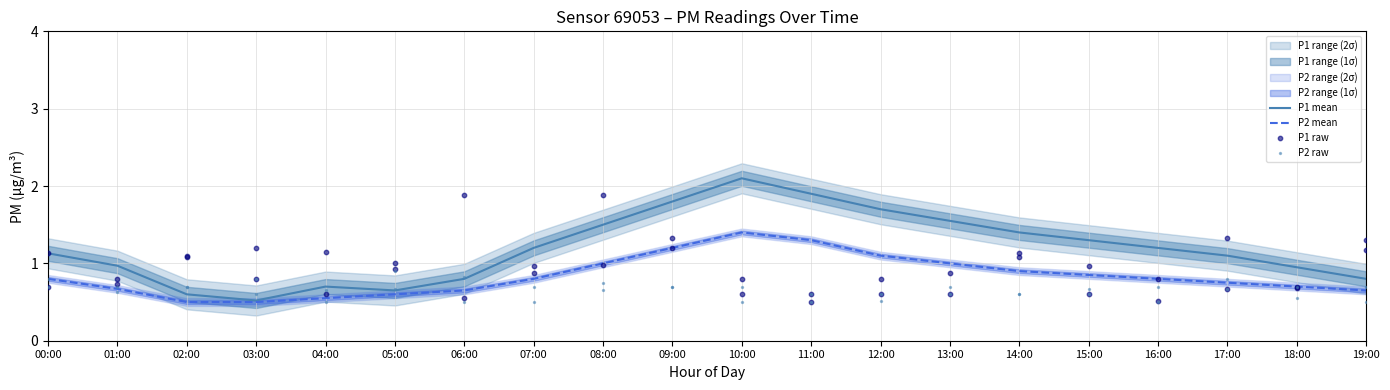

At how many categories does at least one series exceed 1?

12